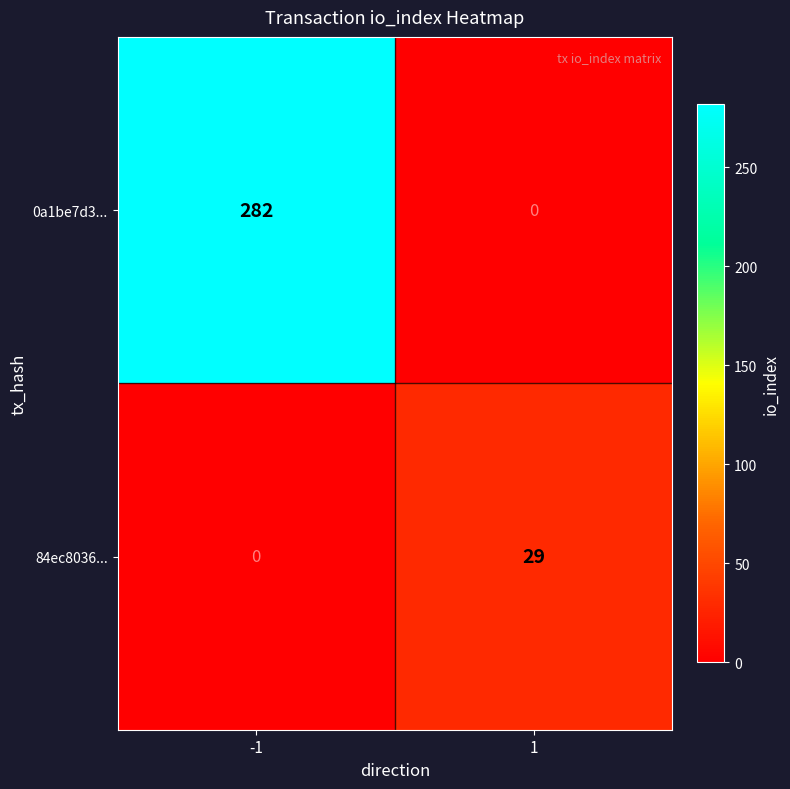

Reading left to right, list all the values displayed in this chart.

0a1be7d3...: 282	0
84ec8036...: 0	29